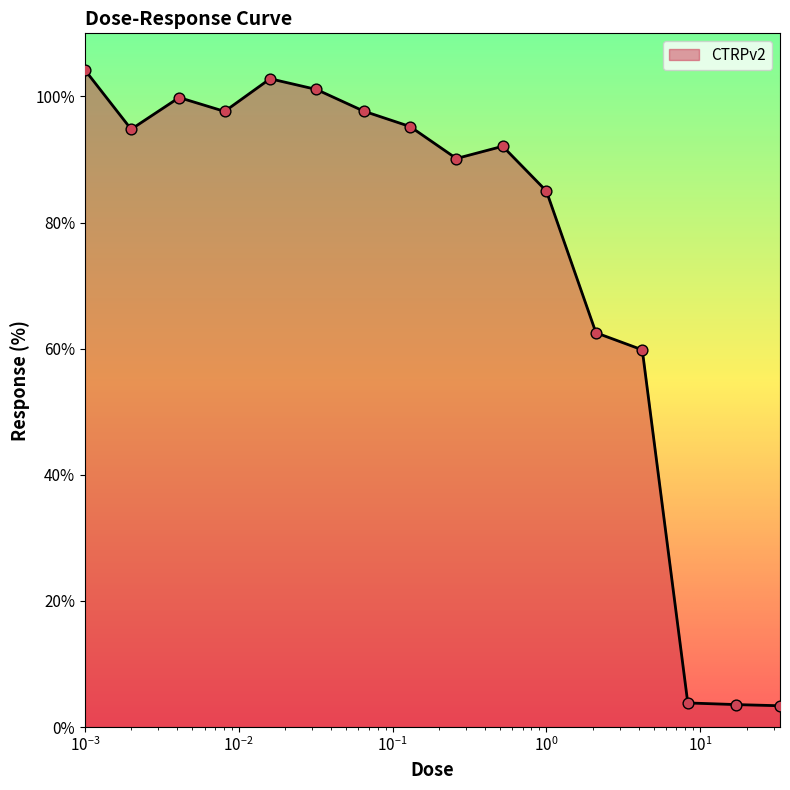

What is the greatest value displayed?

104.2